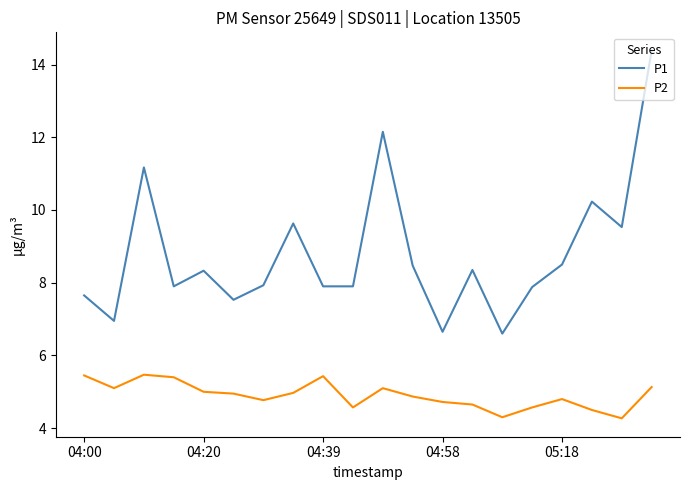

Does the chart display data point markers on the line(s)?

No